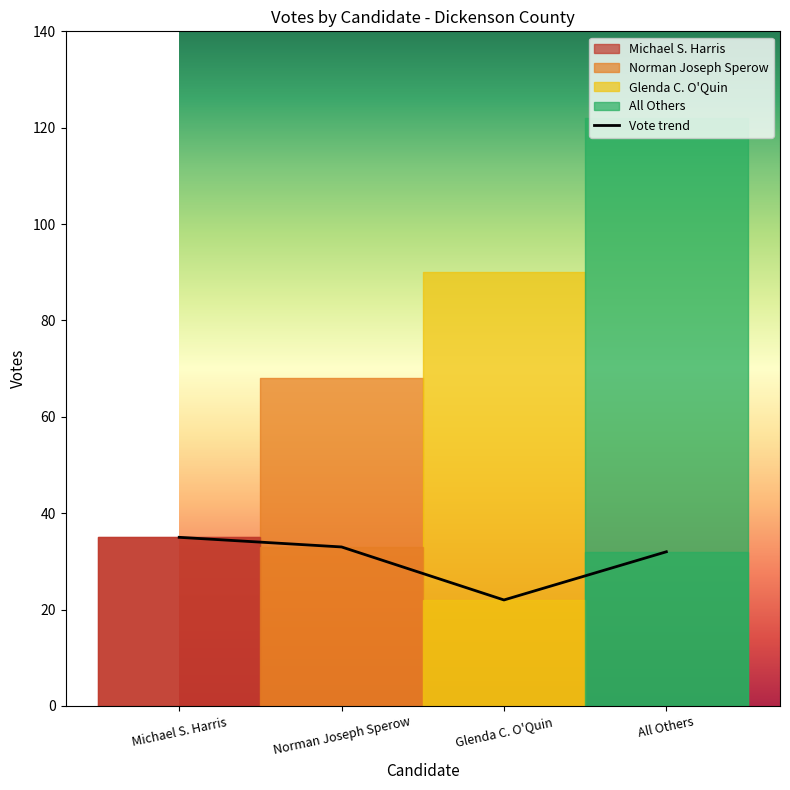

What is the label of the 4th point from the left?

All Others